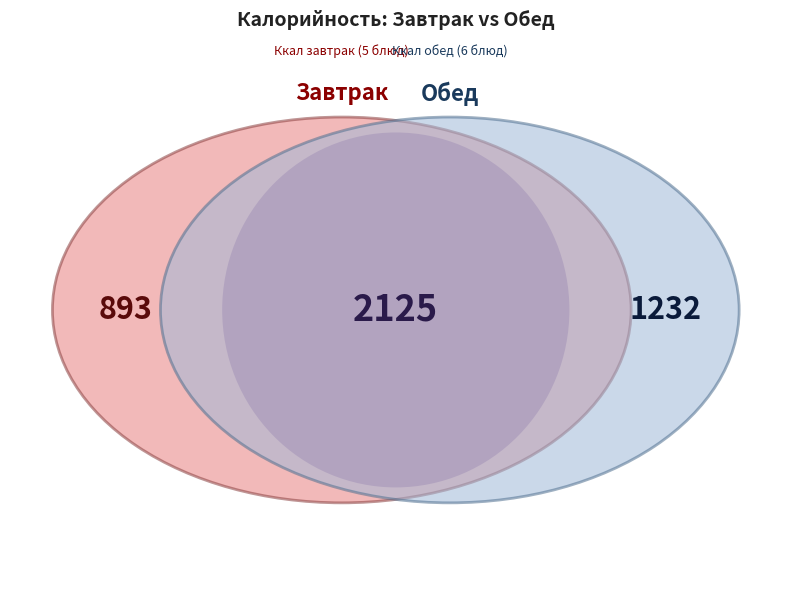

To the nearest percent, what portion does ХЛЕБ ПШЕНИЧНЫЙ (обед) represent?

9%